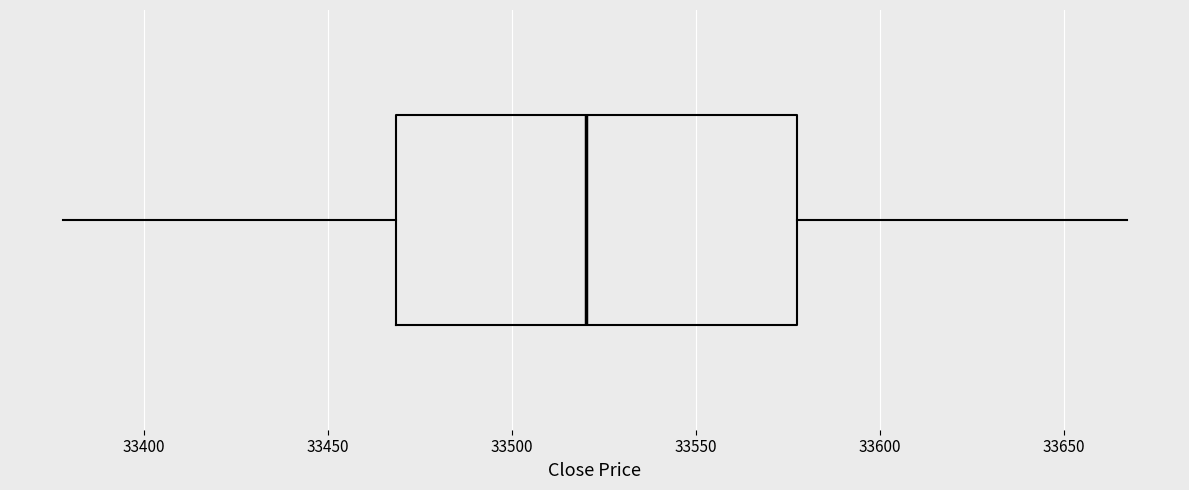

Read this box plot against the x-axis: the position of the median line, the range covered by the box, and the ends of both whiskers. The values are not printed on the chart, so give them approximately, as read against the axis.

median 33520, box 33470 to 33580, whiskers 33380 to 33665